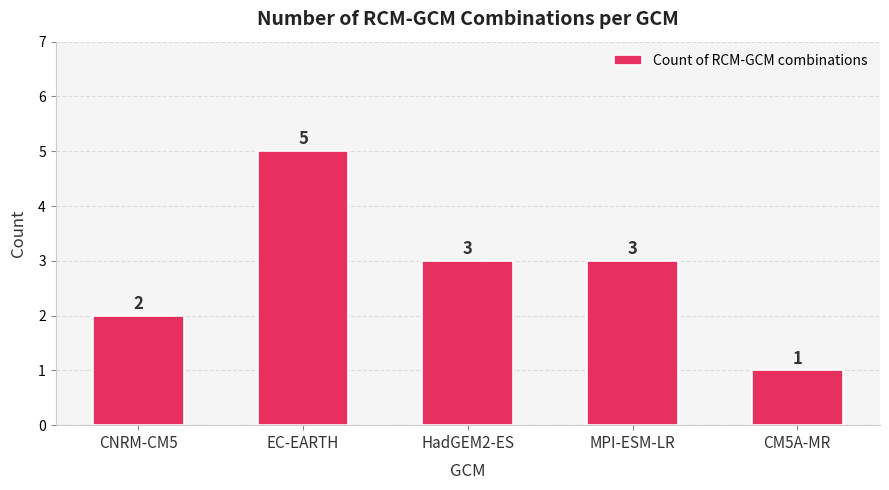

What is the average value?

3